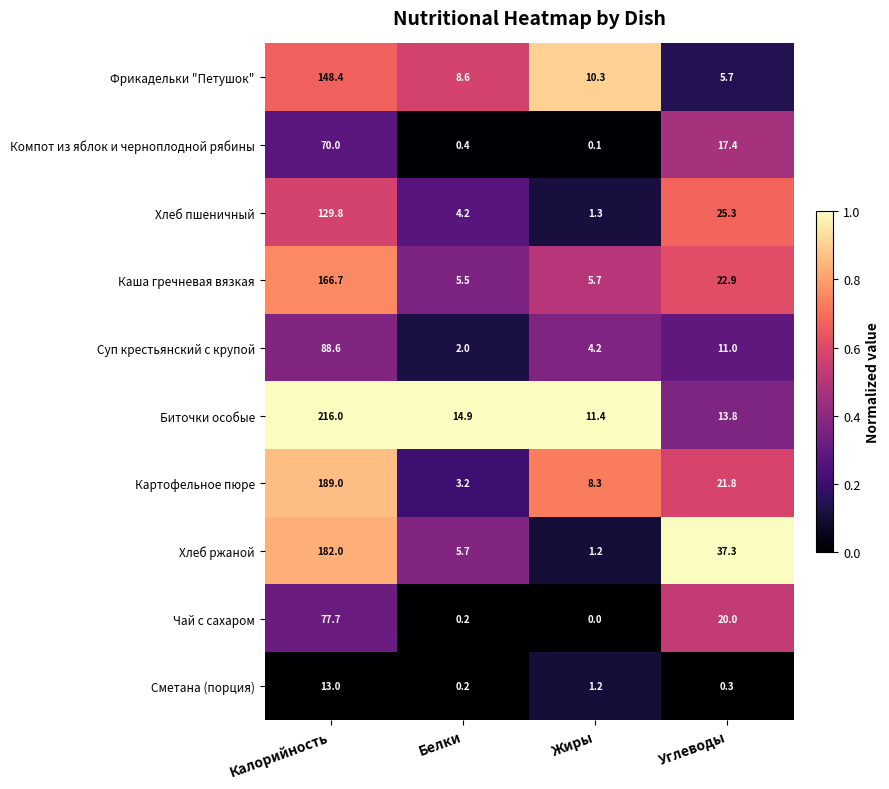

What is the average value of the Биточки особые series?

64.0